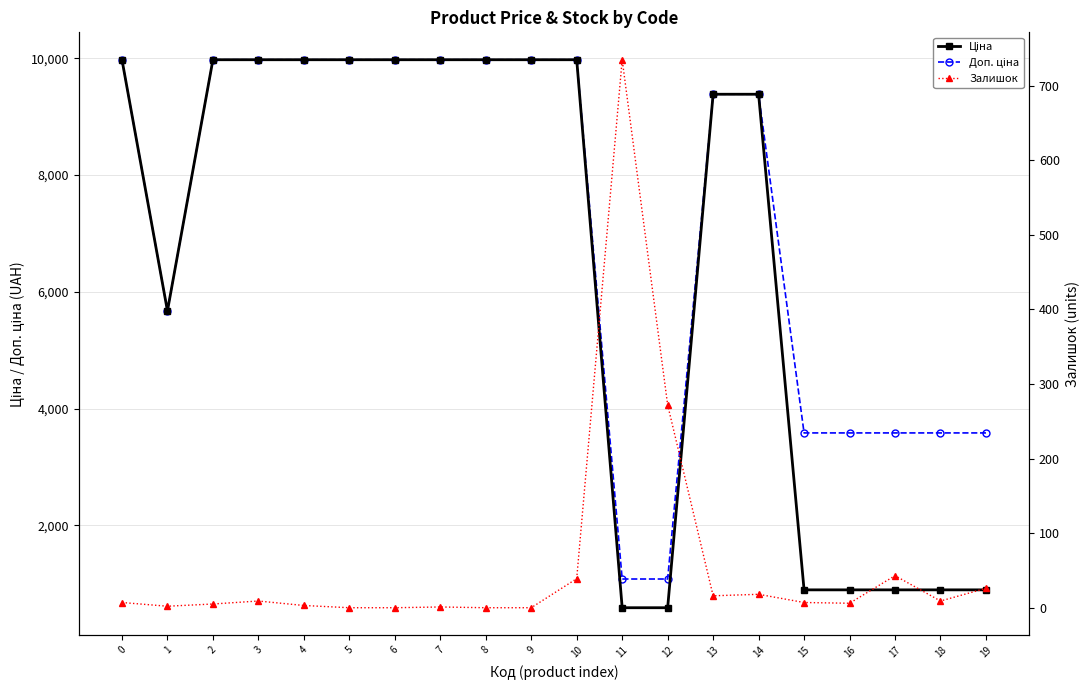

Reading right to left, transcribe all the data shown in this chart.

Ціна: 19=895.9	18=895.9	17=895.9	16=895.9	15=895.9	14=9384.0	13=9384.0	12=589.9	11=589.9	10=9975.0	9=9975.0	8=9975.0	7=9975.0	6=9975.0	5=9975.0	4=9975.0	3=9975.0	2=9975.0	1=5673.8	0=9975.0
Доп. ціна: 19=3583.6	18=3583.6	17=3583.6	16=3583.6	15=3583.6	14=9384.0	13=9384.0	12=1081.7	11=1081.7	10=9975.0	9=9975.0	8=9975.0	7=9975.0	6=9975.0	5=9975.0	4=9975.0	3=9975.0	2=9975.0	1=5673.8	0=9975.0
Залишок: 19=26.0	18=9.0	17=43.0	16=6.0	15=7.0	14=18.0	13=16.0	12=272.0	11=735.0	10=39.0	9=0.0	8=0.0	7=1.0	6=0.0	5=0.0	4=3.0	3=9.0	2=5.0	1=2.0	0=7.0